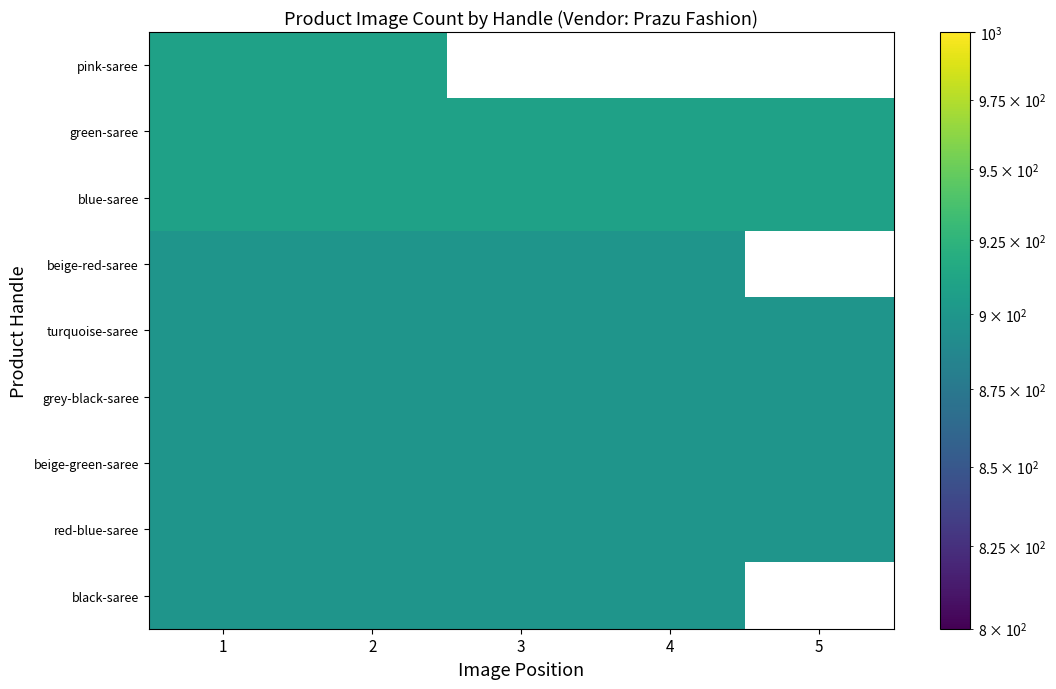

Count the number of data series in this chart.

9